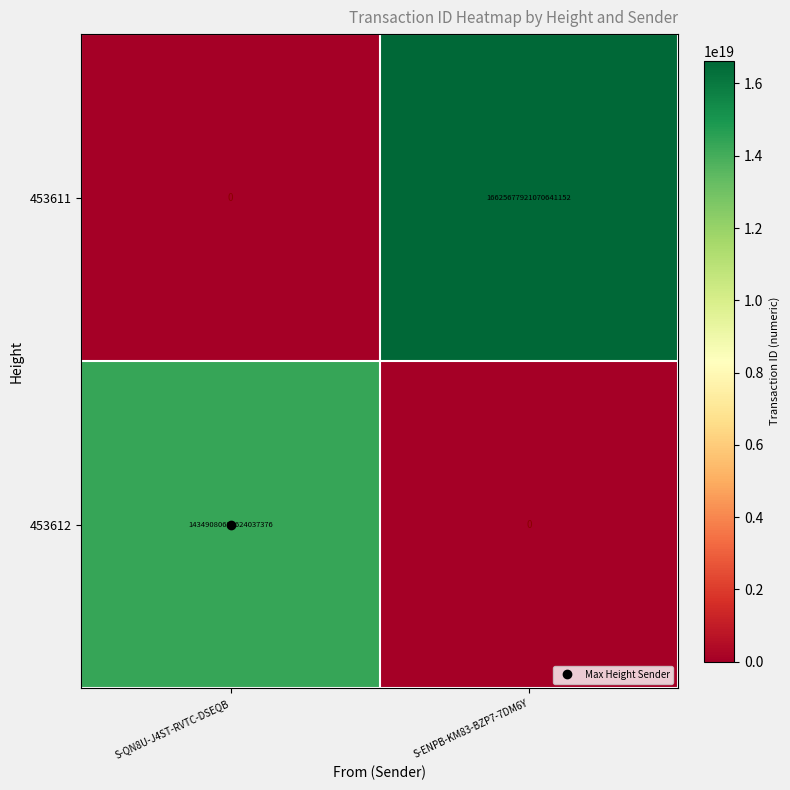

At S-QN8U-J4ST-RVTC-DSEQB, list the series in order from largest to smallest.

453612, 453611